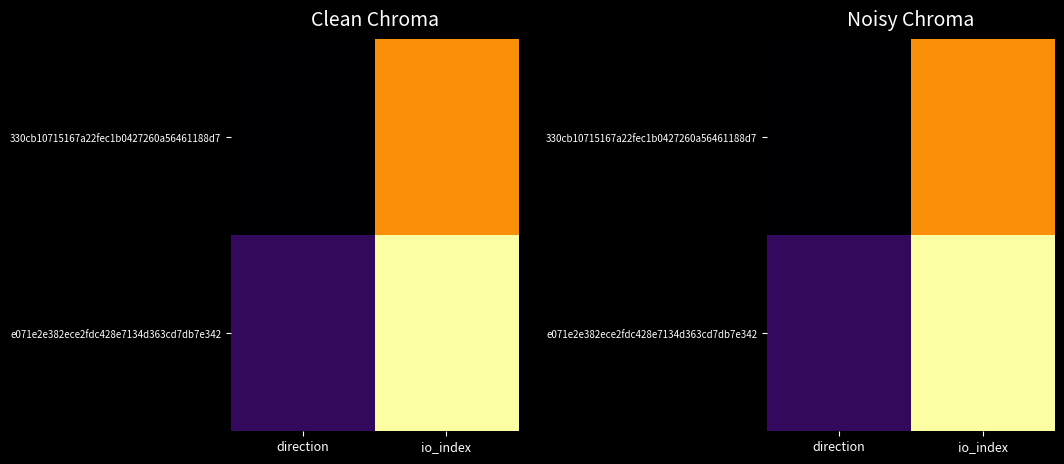

Which category has the lowest value in the e071e2e382ece2fdc428e7134d363cd7db7e342 series?

direction